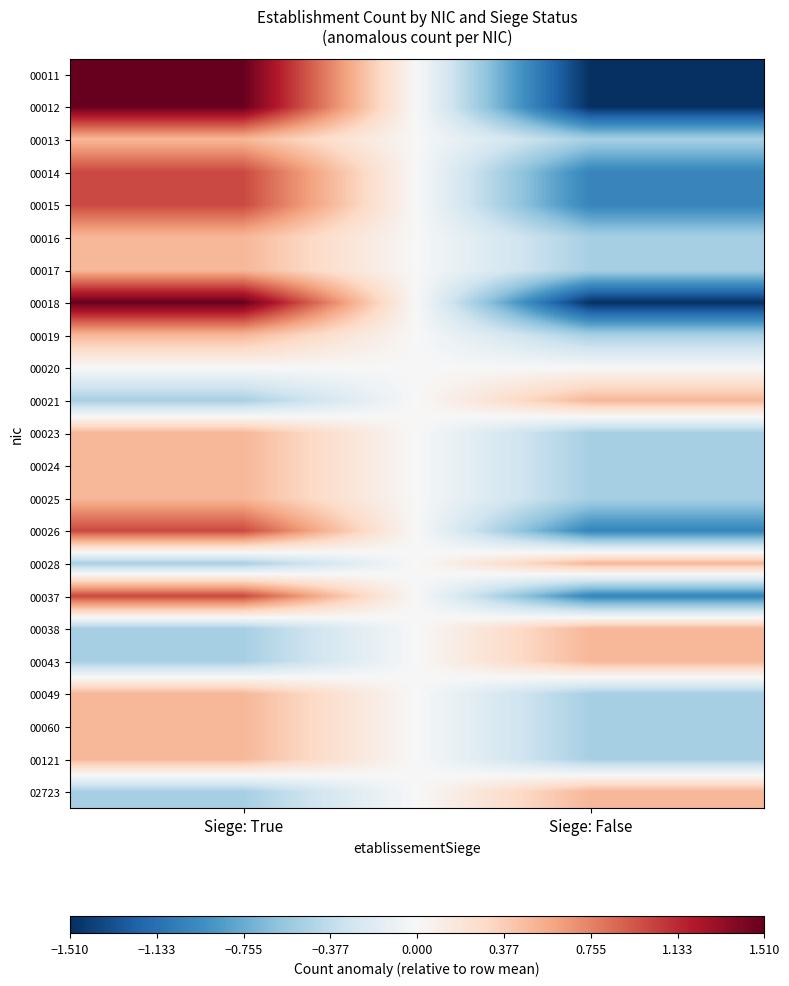

Reading right to left, what are all the values shown in this chart?

00011: Siege: False=-1.5	Siege: True=1.5
00012: Siege: False=-1.5	Siege: True=1.5
00013: Siege: False=-0.5	Siege: True=0.5
00014: Siege: False=-1.0	Siege: True=1.0
00015: Siege: False=-1.0	Siege: True=1.0
00016: Siege: False=-0.5	Siege: True=0.5
00017: Siege: False=-0.5	Siege: True=0.5
00018: Siege: False=-1.5	Siege: True=1.5
00019: Siege: False=-0.5	Siege: True=0.5
00020: Siege: False=0.0	Siege: True=0.0
00021: Siege: False=0.5	Siege: True=-0.5
00023: Siege: False=-0.5	Siege: True=0.5
00024: Siege: False=-0.5	Siege: True=0.5
00025: Siege: False=-0.5	Siege: True=0.5
00026: Siege: False=-1.0	Siege: True=1.0
00028: Siege: False=0.5	Siege: True=-0.5
00037: Siege: False=-1.0	Siege: True=1.0
00038: Siege: False=0.5	Siege: True=-0.5
00043: Siege: False=0.5	Siege: True=-0.5
00049: Siege: False=-0.5	Siege: True=0.5
00060: Siege: False=-0.5	Siege: True=0.5
00121: Siege: False=-0.5	Siege: True=0.5
02723: Siege: False=0.5	Siege: True=-0.5